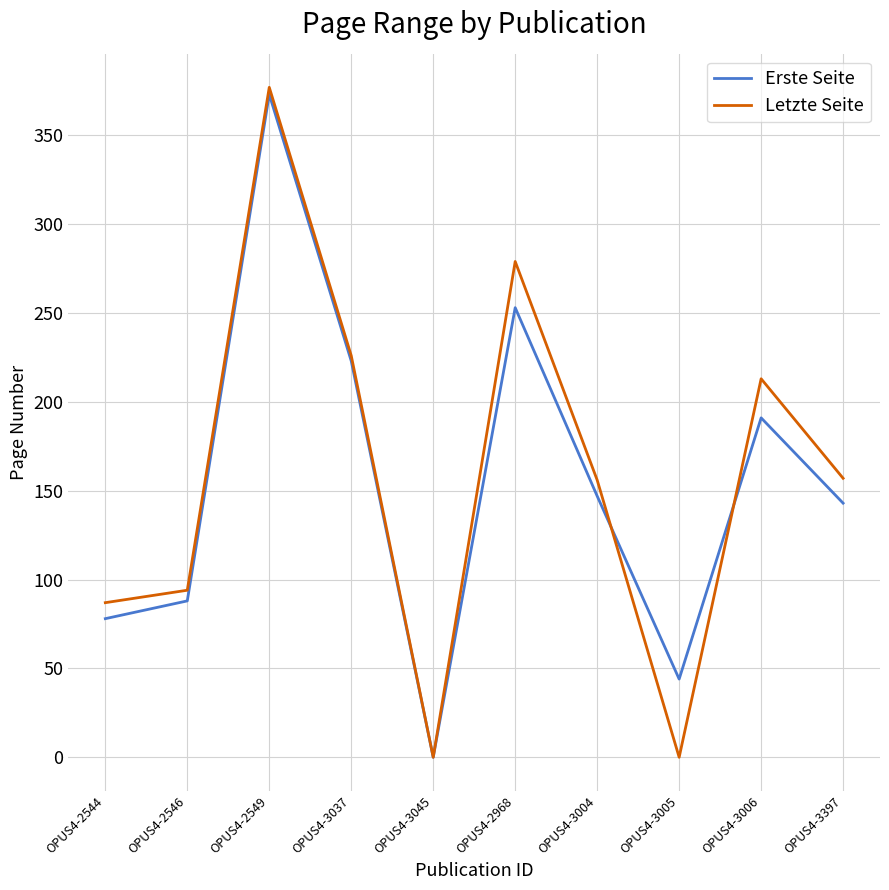

Is the value of Letzte Seite at OPUS4-3397 greater than the value of Erste Seite at OPUS4-2968?

No